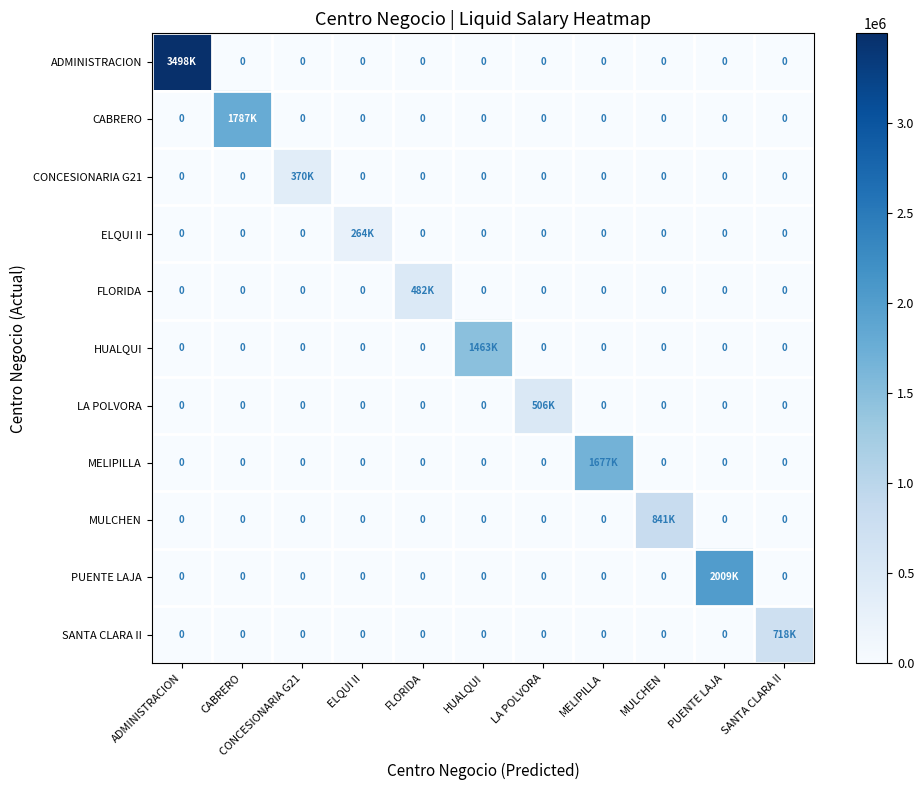

Rank the series at ELQUI II from lowest to highest value.

ADMINISTRACION, CABRERO, CONCESIONARIA G21, FLORIDA, HUALQUI, LA POLVORA, MELIPILLA, MULCHEN, PUENTE LAJA, SANTA CLARA II, ELQUI II